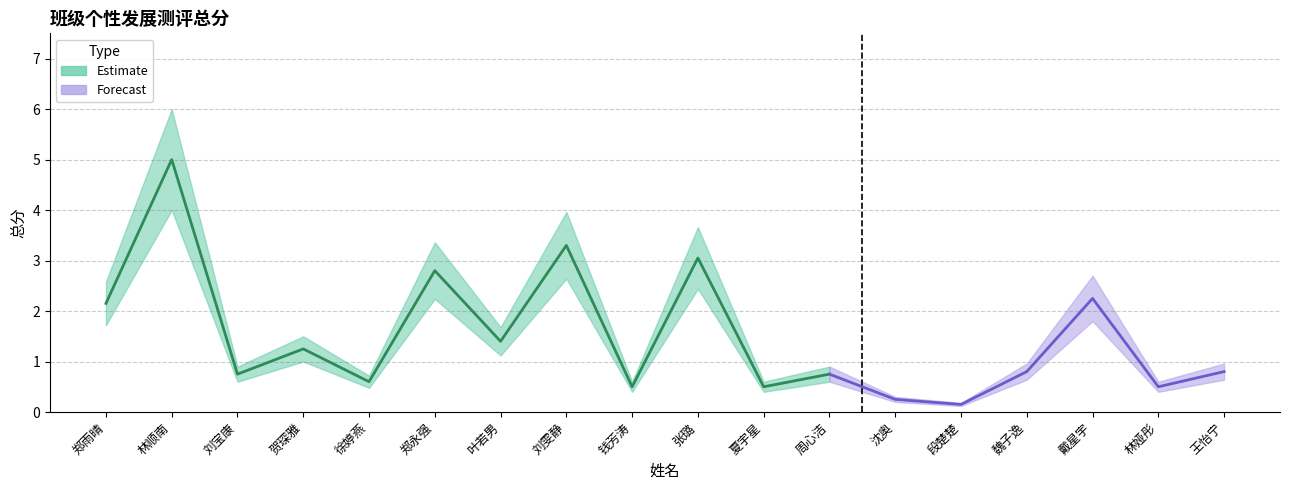

Where is the first local minimum for 总分_upper?

刘宝康